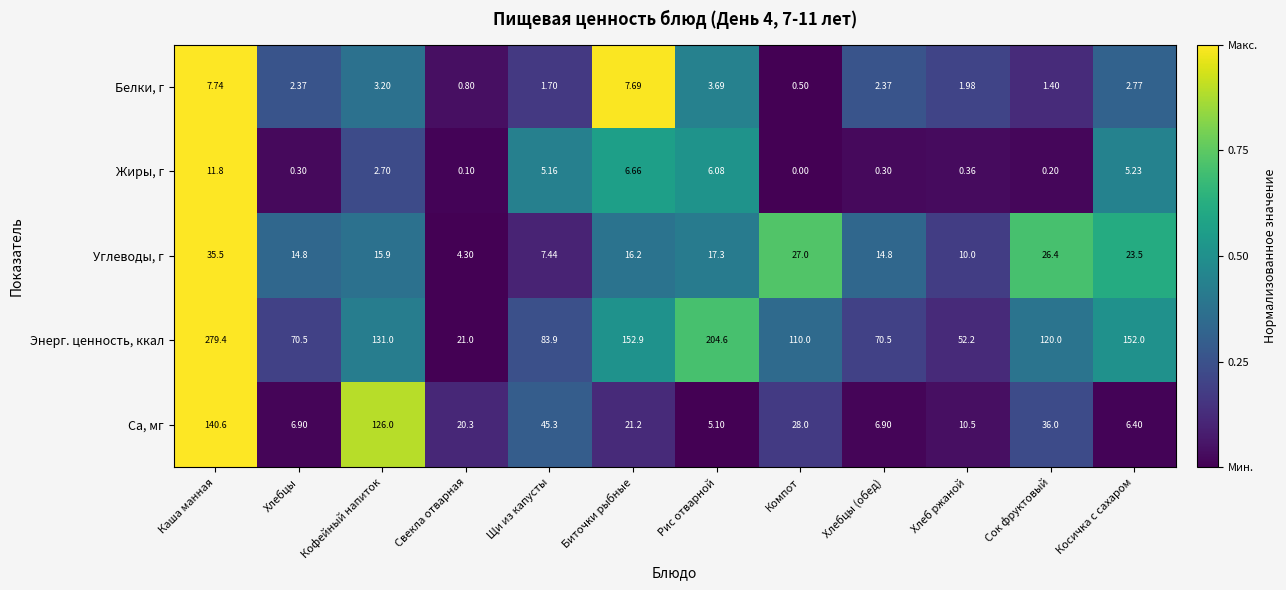

At which label does Белки, г first exceed 2?

Каша манная